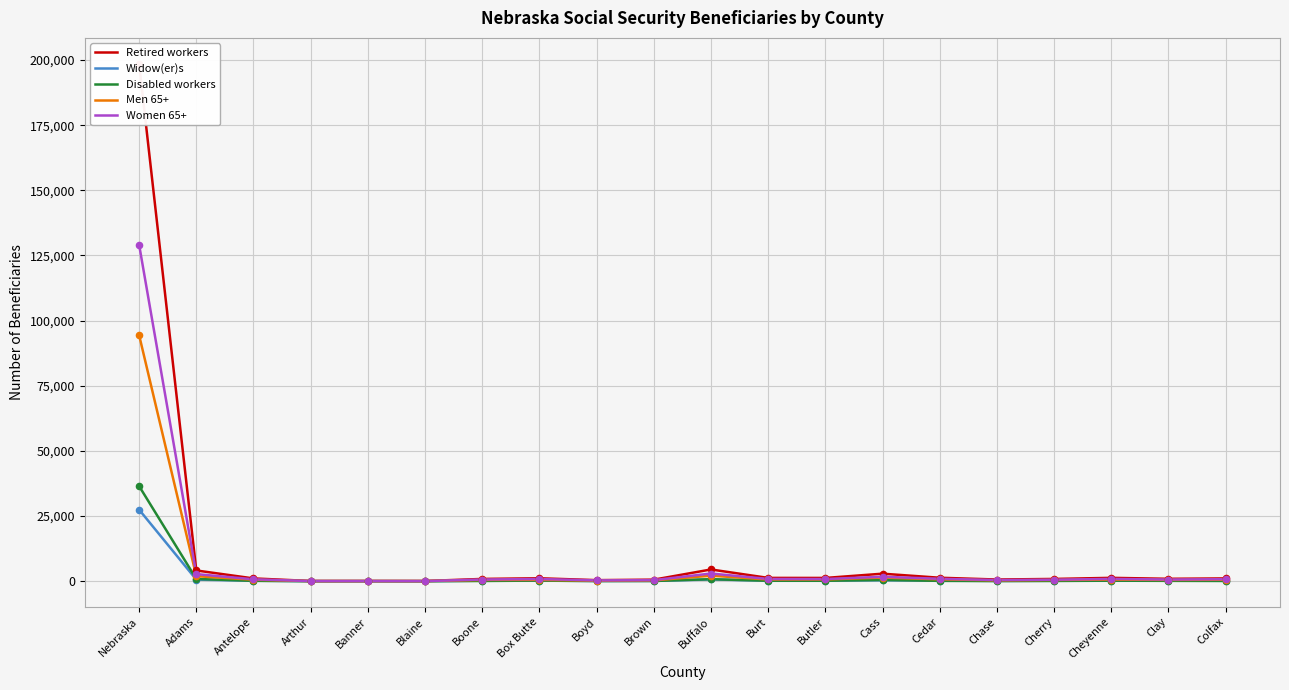

Which series has the largest total across all categories?

Retired workers